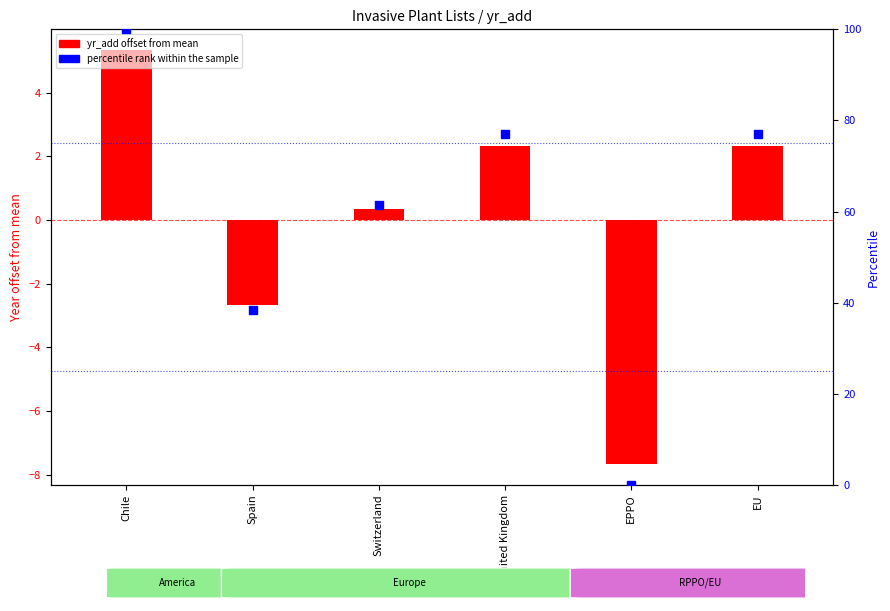

Approximately how many times larger is the value at Switzerland compared to Spain?

1.6